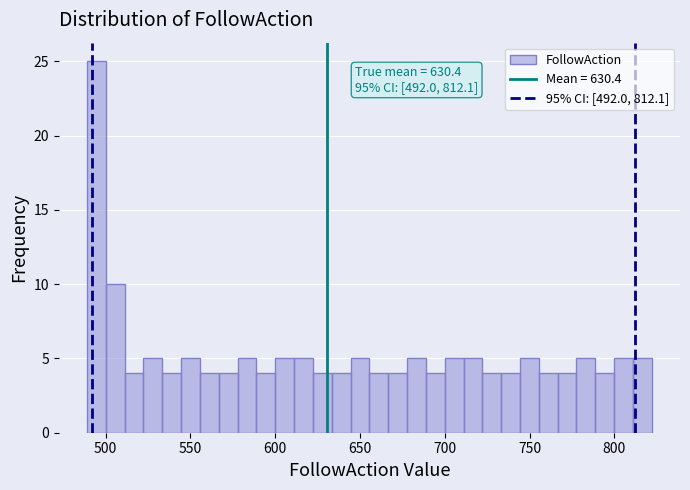

Read against the x-axis, roughly where is the centre of the tallest bar?

495